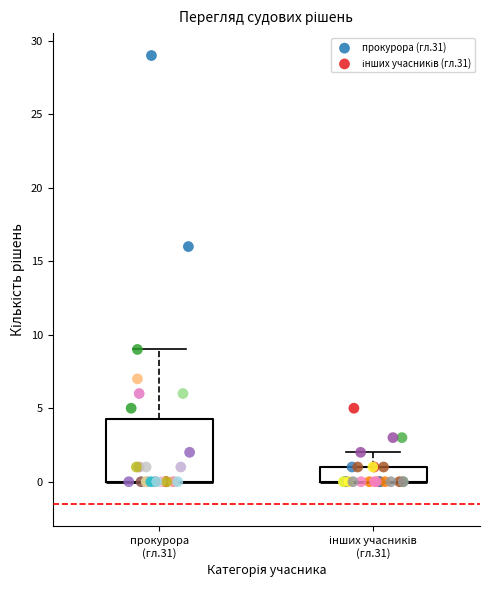

Which series contains the highest Y value?

прокурора (гл.31)